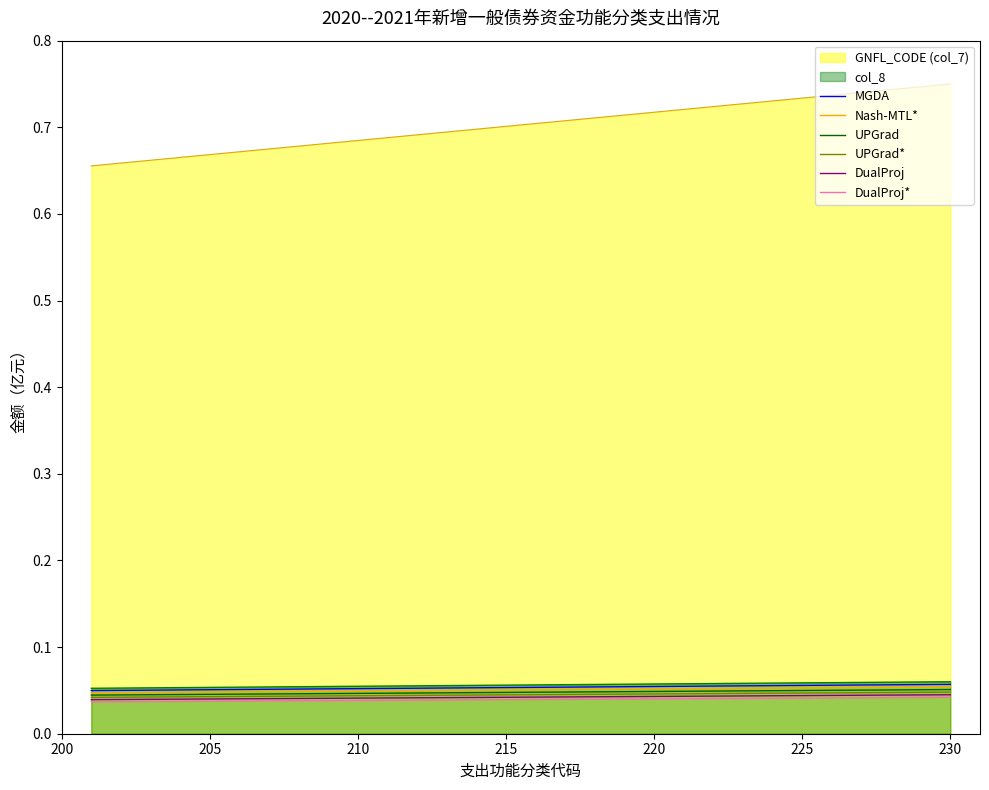

True or false: DualProj* and MGDA intersect in this chart.

False